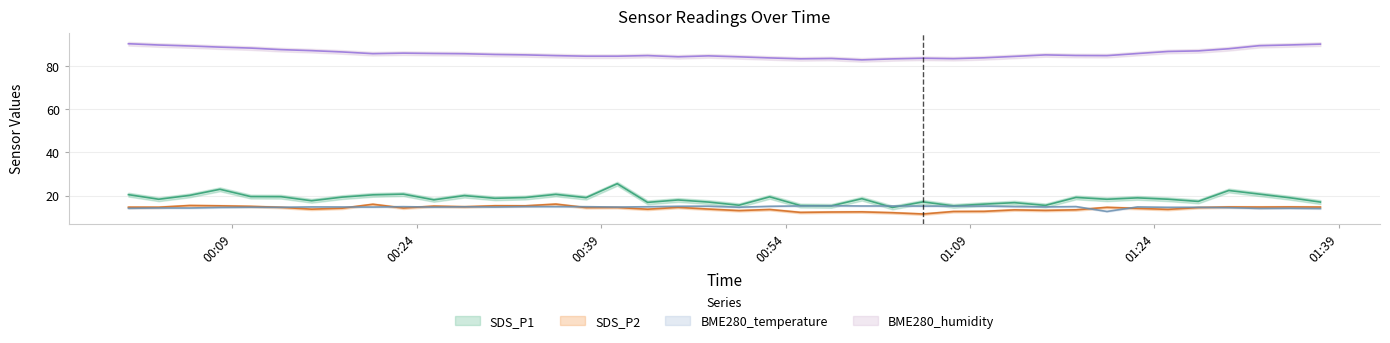

What are all the series names shown in the legend?

SDS_P1, SDS_P2, BME280_temperature, BME280_humidity